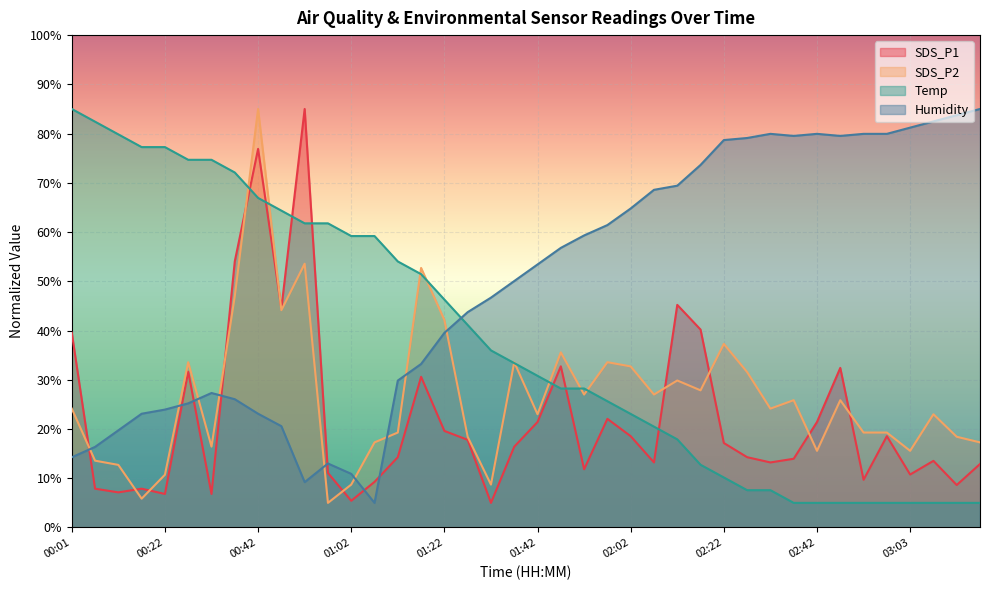

How many lines are shown in the chart?

4